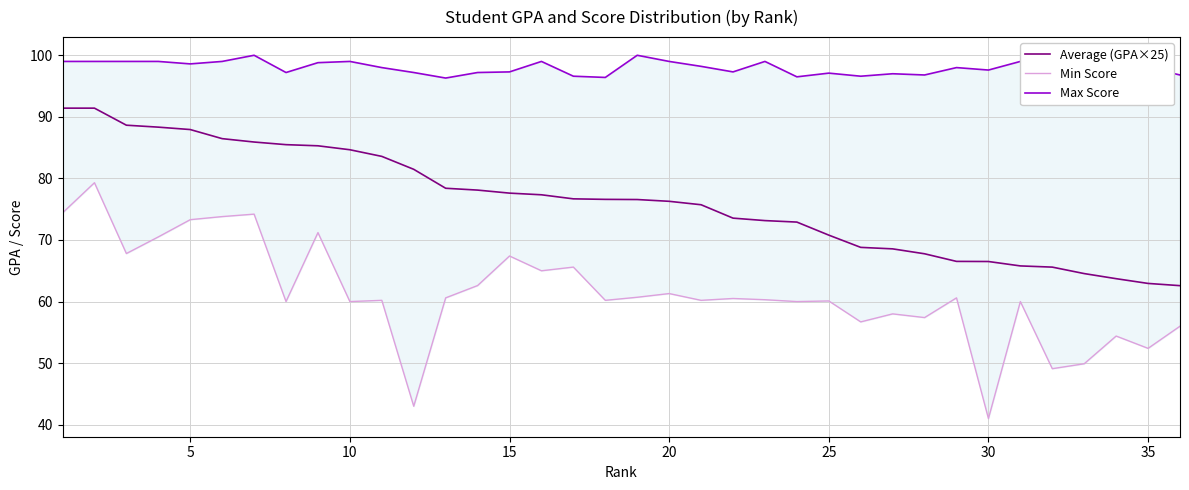

What is the minimum value for Average (GPA×25)?

62.6